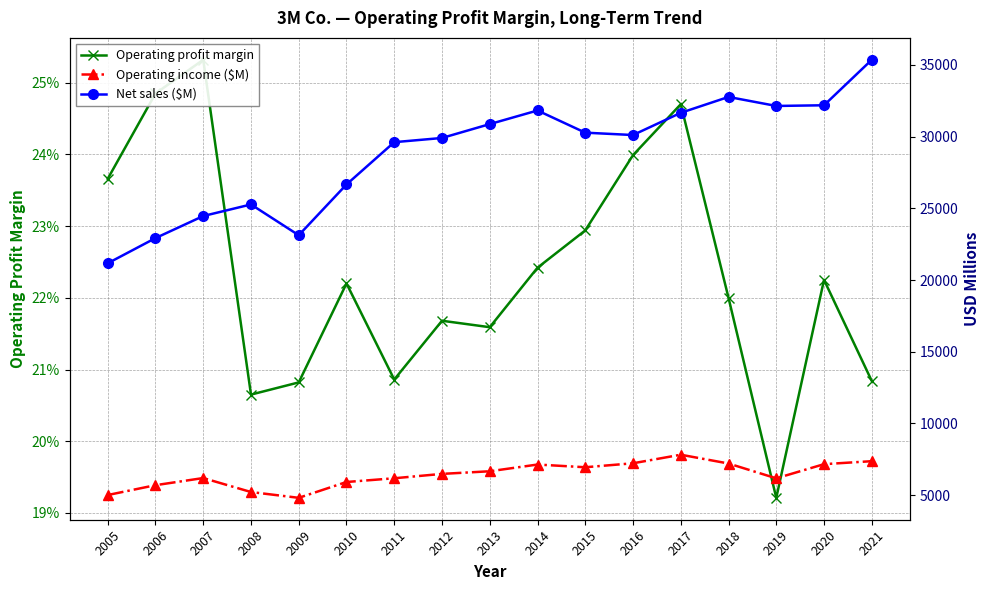

Reading right to left, list all the values displayed in this chart.

Operating profit margin: 2021=0.2	2020=0.2	2019=0.2	2018=0.2	2017=0.2	2016=0.2	2015=0.2	2014=0.2	2013=0.2	2012=0.2	2011=0.2	2010=0.2	2009=0.2	2008=0.2	2007=0.3	2006=0.2	2005=0.2
Operating income ($M): 2021=7369.0	2020=7161.0	2019=6174.0	2018=7207.0	2017=7820.0	2016=7223.0	2015=6946.0	2014=7135.0	2013=6666.0	2012=6483.0	2011=6178.0	2010=5918.0	2009=4814.0	2008=5218.0	2007=6193.0	2006=5696.0	2005=5009.0
Net sales ($M): 2021=35355.0	2020=32184.0	2019=32136.0	2018=32765.0	2017=31657.0	2016=30109.0	2015=30274.0	2014=31821.0	2013=30871.0	2012=29904.0	2011=29611.0	2010=26662.0	2009=23123.0	2008=25269.0	2007=24462.0	2006=22923.0	2005=21167.0